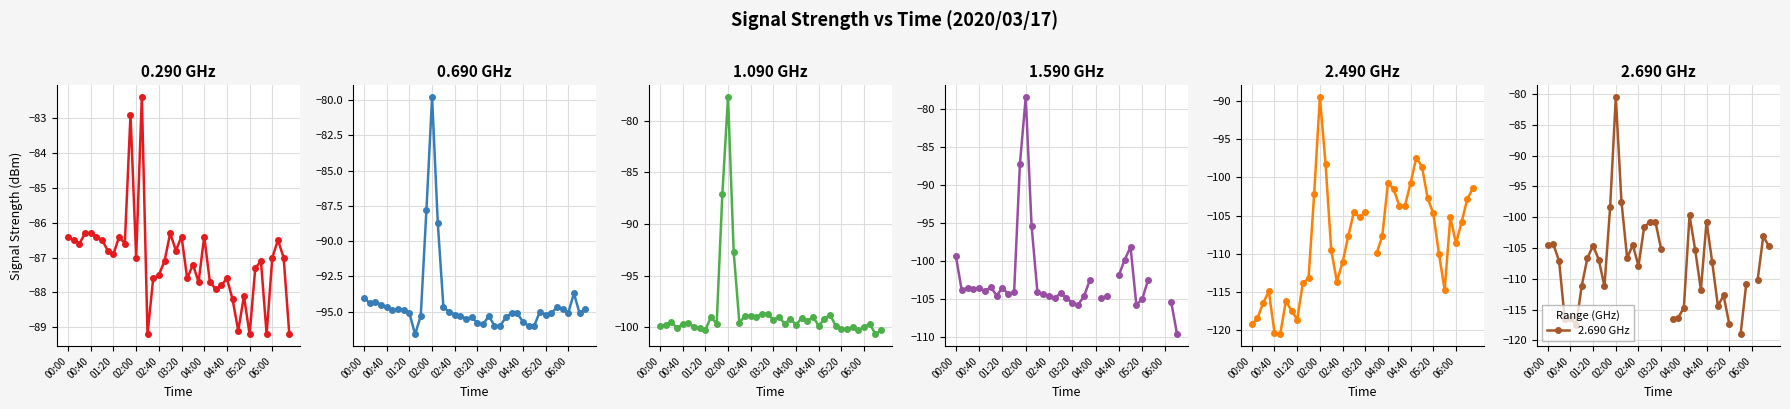

What position from the left is 23?

24